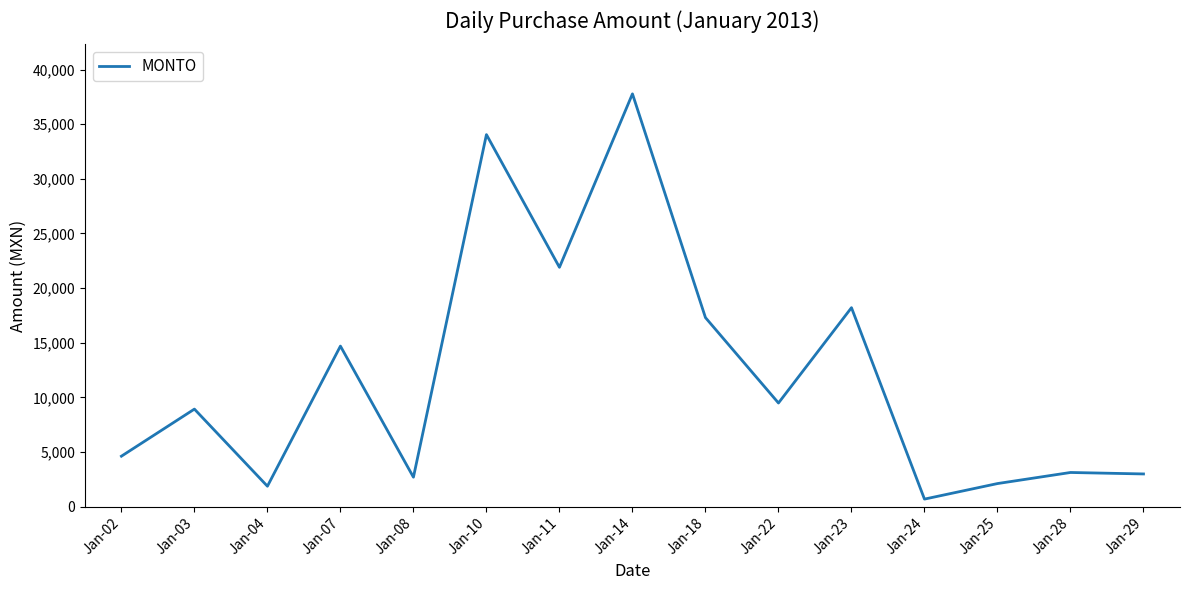

The value at Jan-04 is 1875.4. True or false?

True